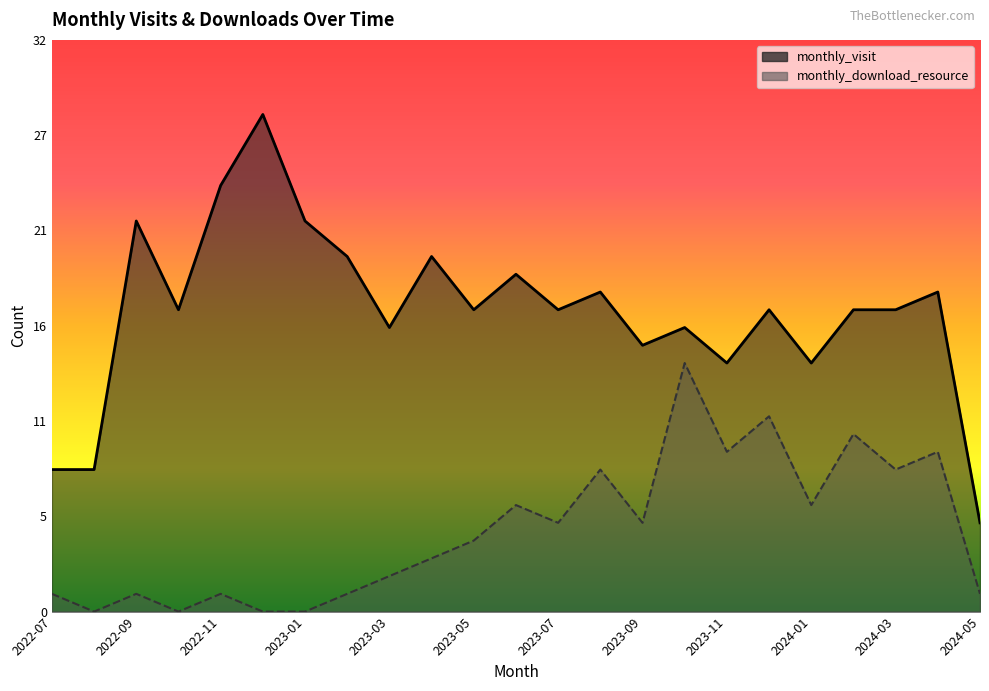

True or false: monthly_visit and monthly_download_resource cross at least once.

False